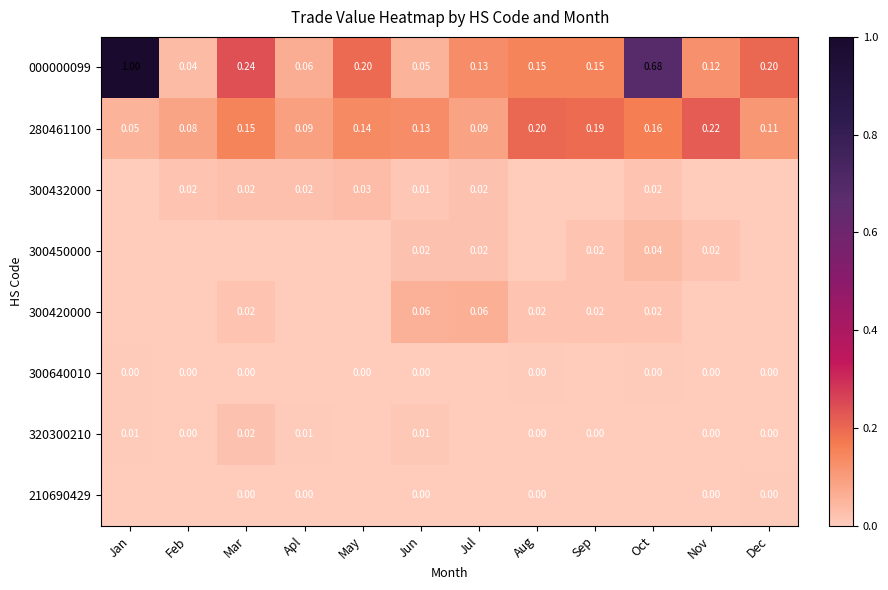

Which category has the highest value in the 280461100 series?

Nov